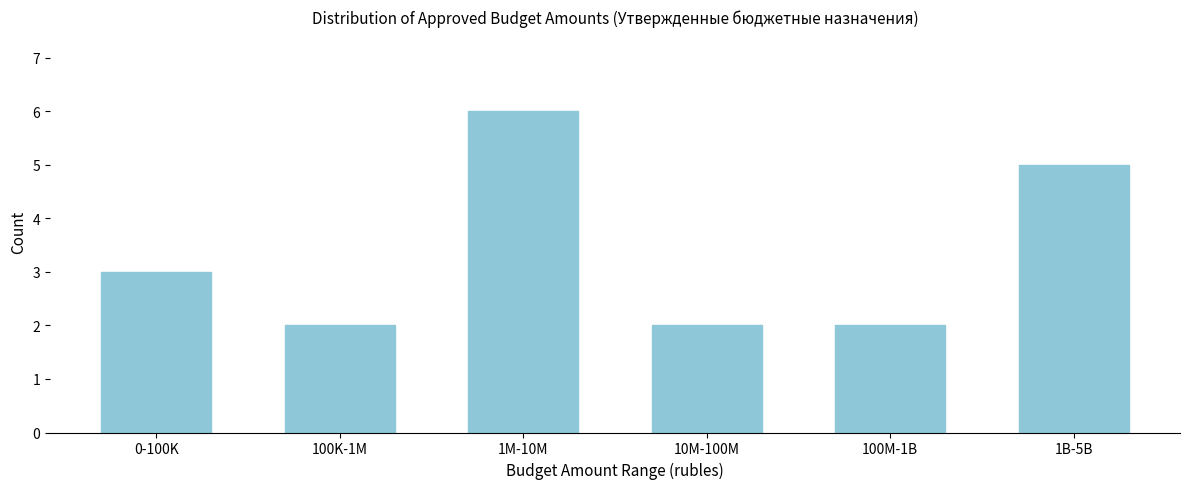

Reading left to right, what are all the values shown in this chart?

0-100K=3	100K-1M=2	1M-10M=6	10M-100M=2	100M-1B=2	1B-5B=5